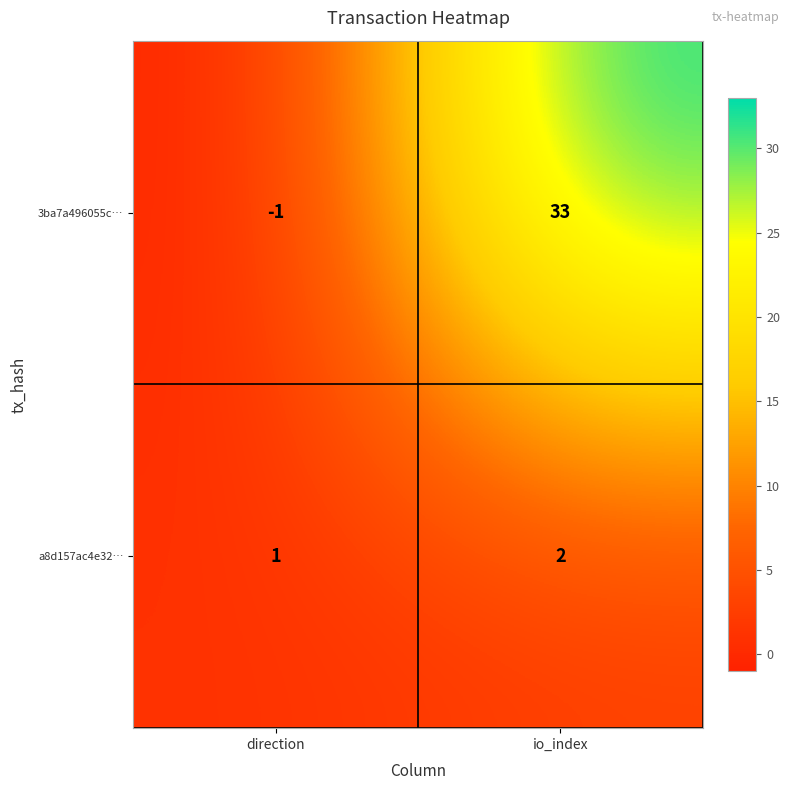

How many distinct data groups are displayed?

2